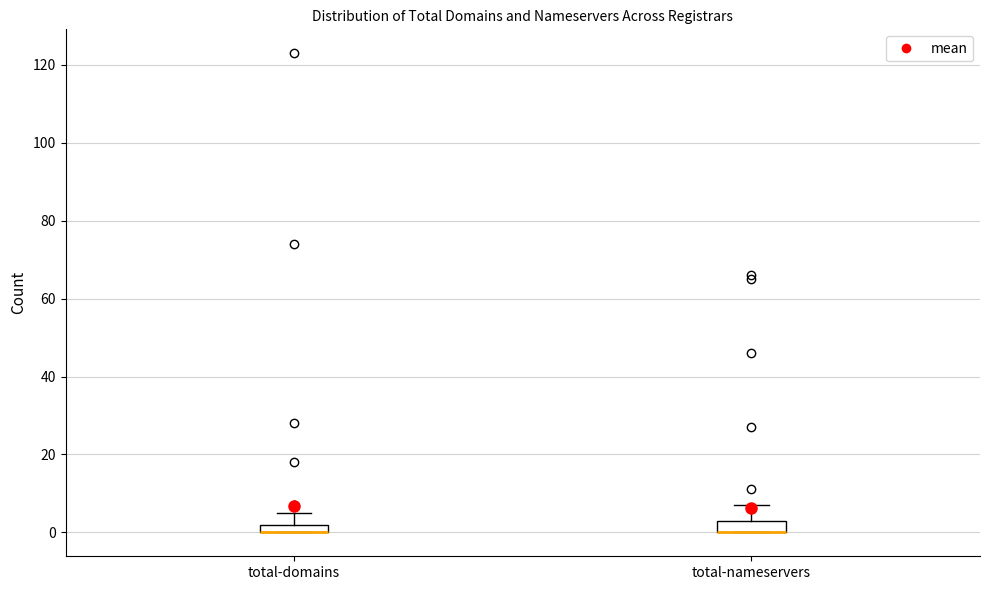

Where is the upper edge of the box for total-domains on the y-axis? The values are not printed on the chart, so give them approximately, as read against the axis.

2